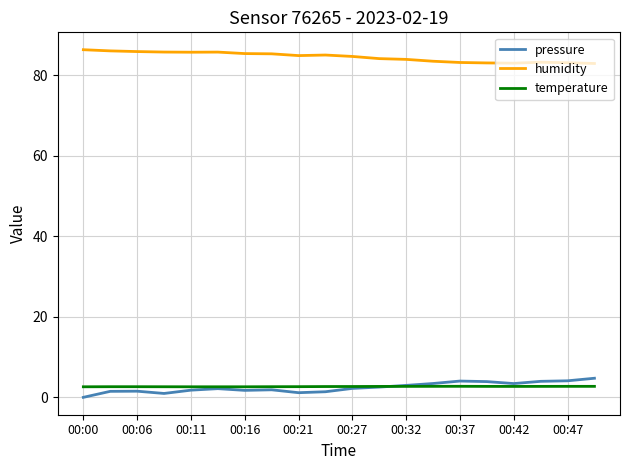

What is the maximum value for temperature?

2.7